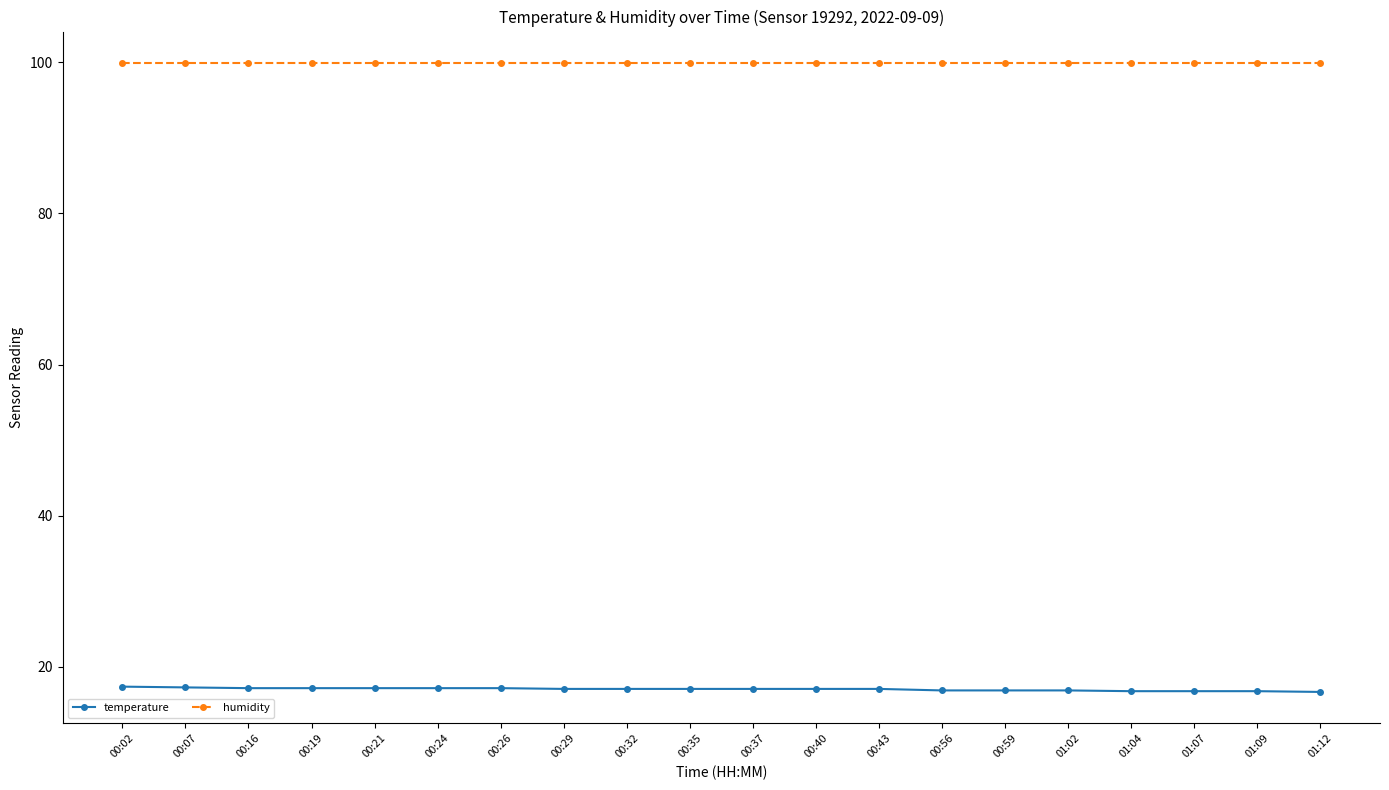

How many lines are shown in the chart?

2